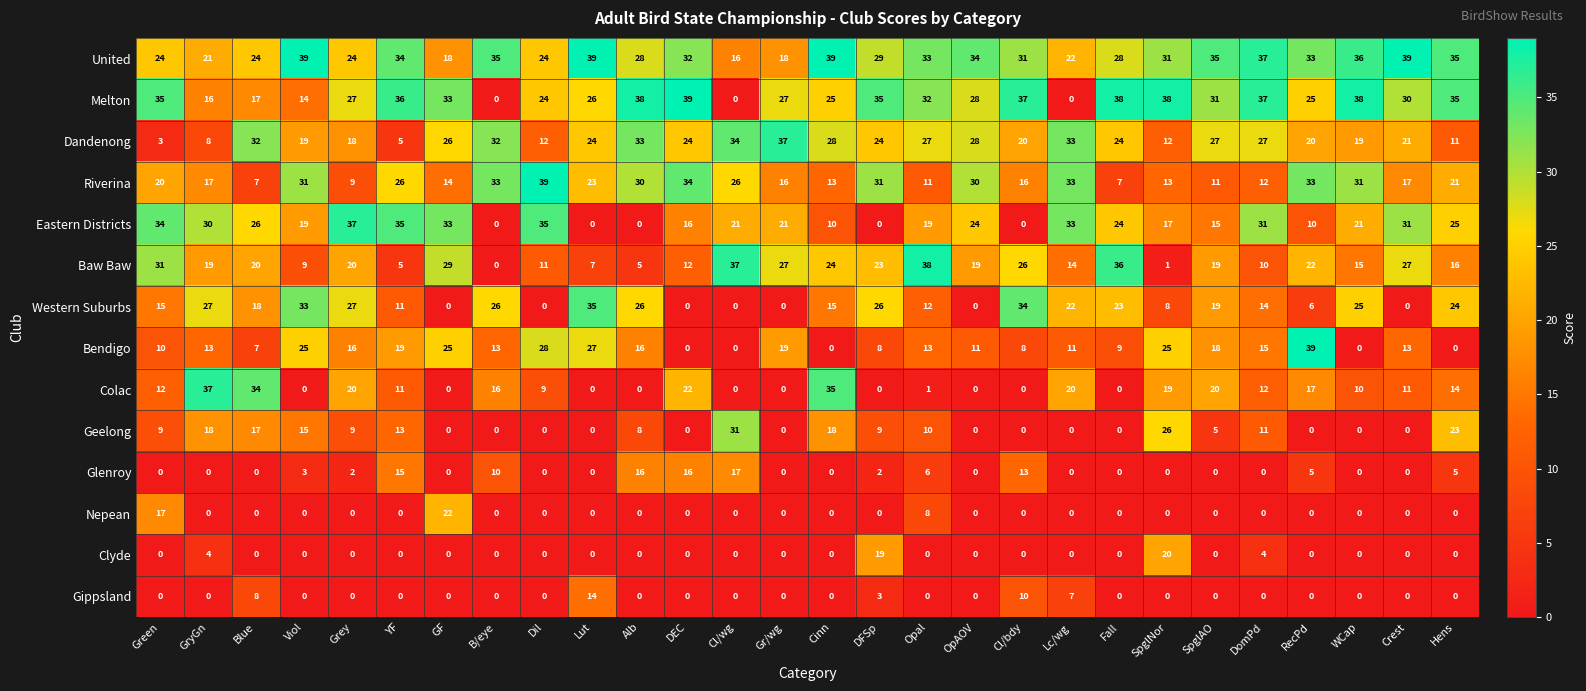

Between YF and Dil, which series saw the biggest shift?

Glenroy